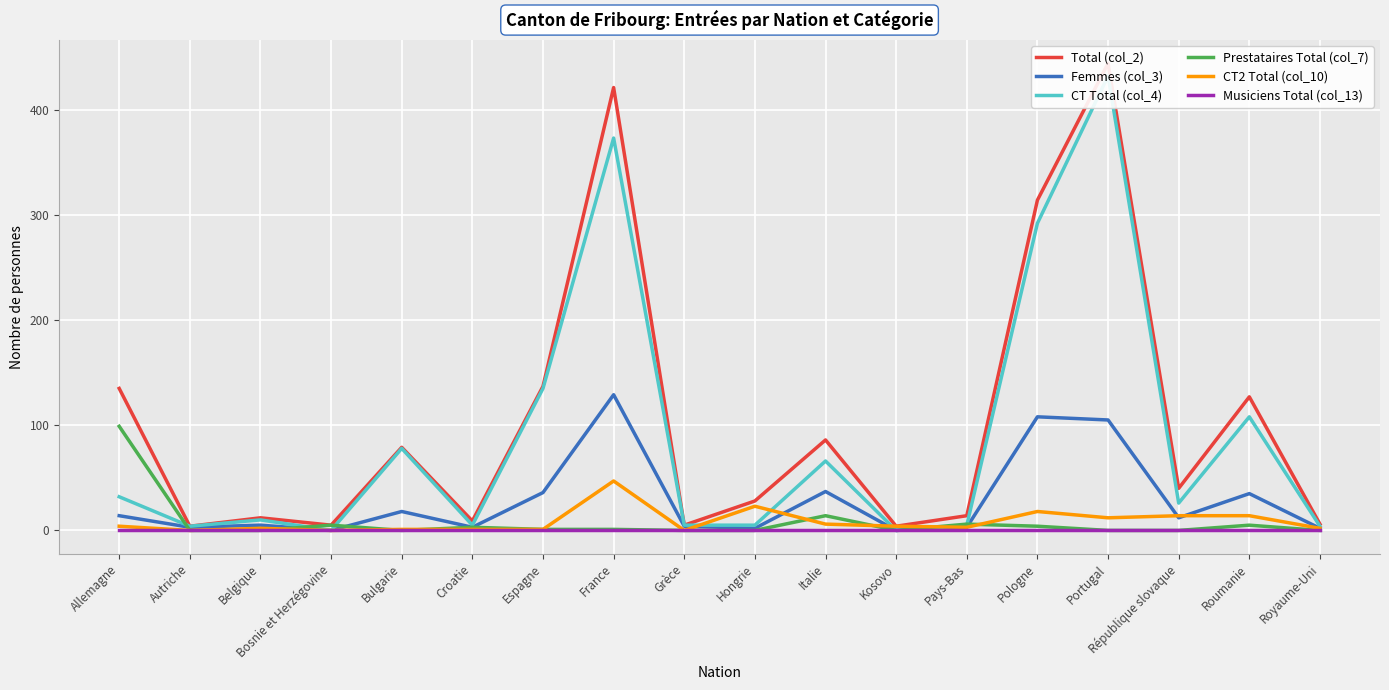

Rank the series at France from highest to lowest value.

Total (col_2), CT Total (col_4), Femmes (col_3), CT2 Total (col_10), Prestataires Total (col_7), Musiciens Total (col_13)